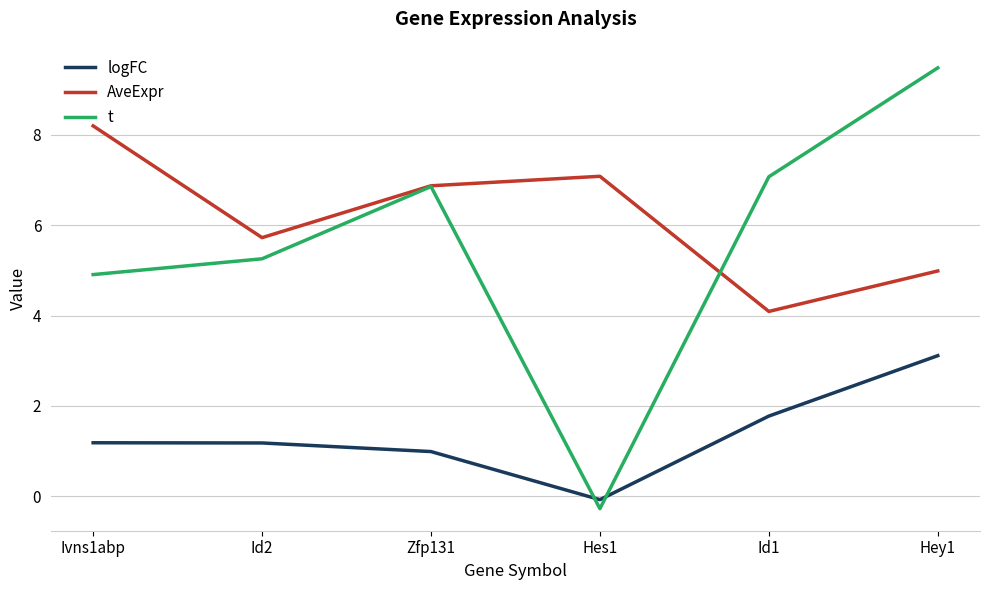

Does the chart display data point markers on the line(s)?

No